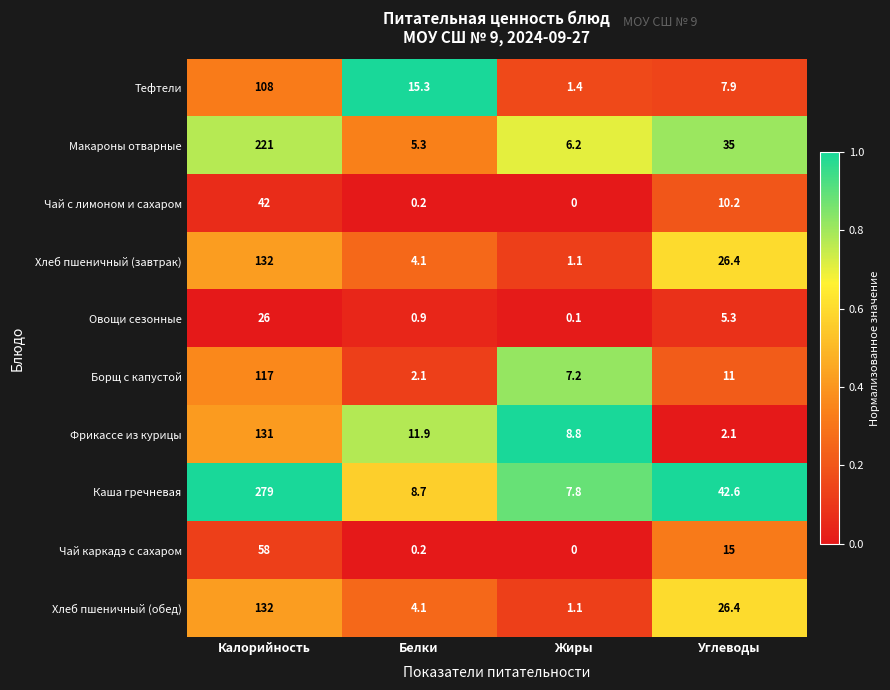

The value of Борщ с капустой at Белки is 2.1. True or false?

True